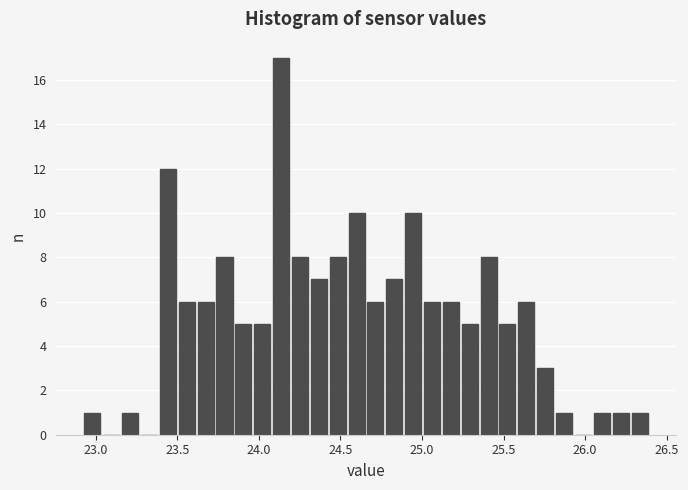

Read against the x-axis, roughly where is the centre of the tallest bar?

24.15